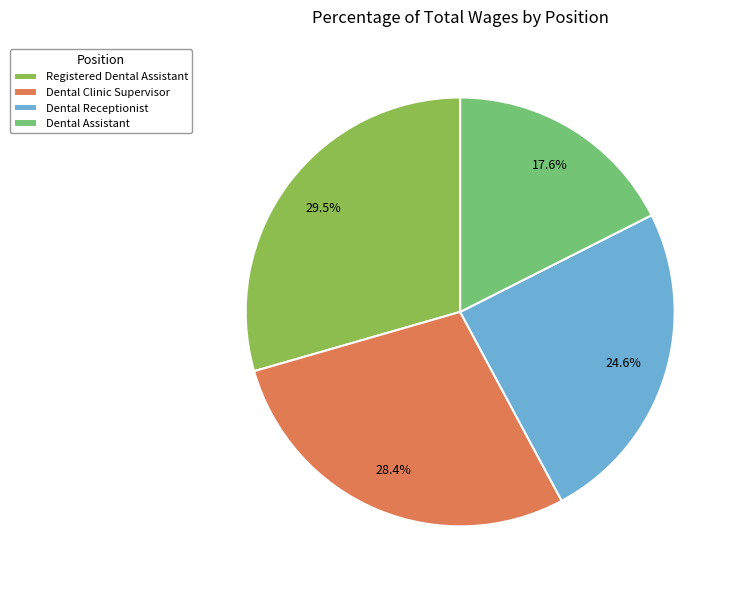

Count the number of slices in the pie.

4